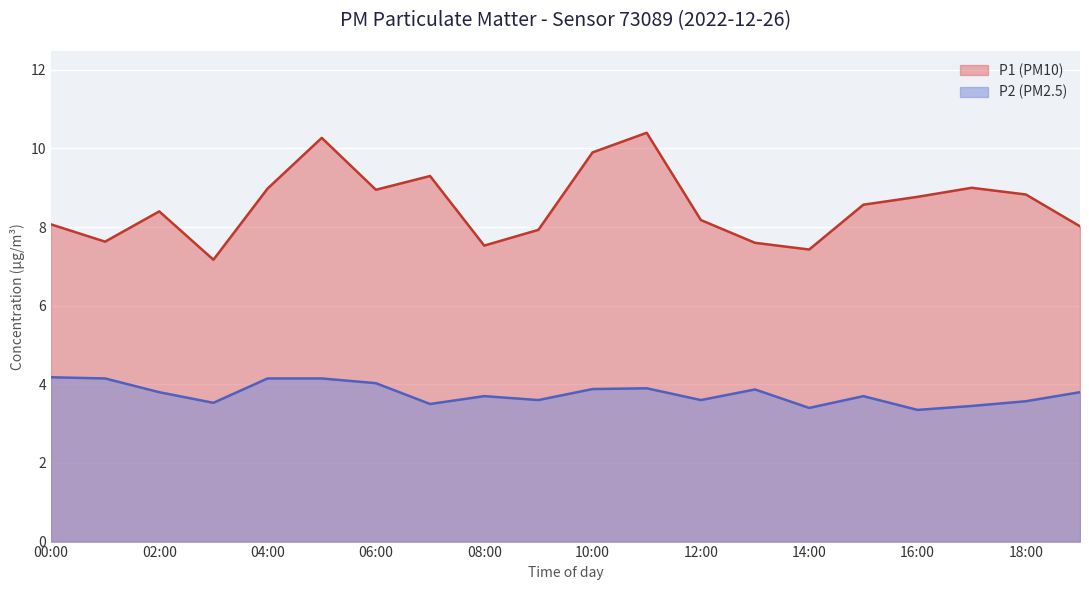

What is the difference between the maximum and minimum values in the P2 series?

0.8